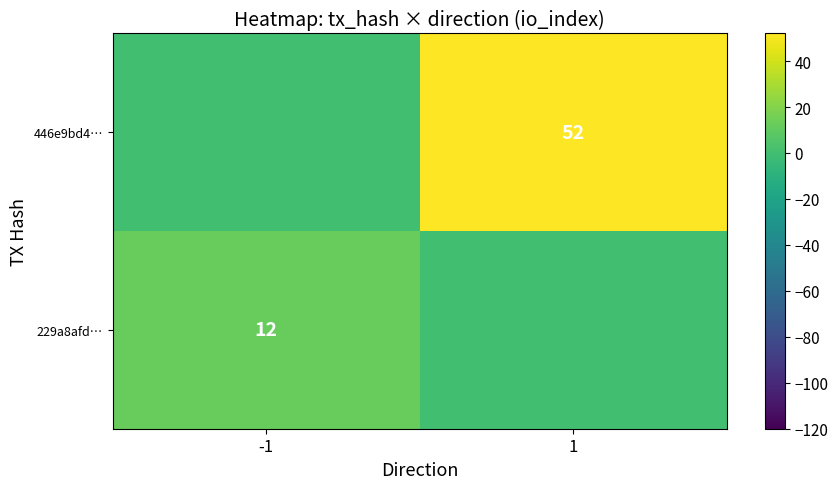

The 446e9bd4… series shows 52 at 1. True or false?

True